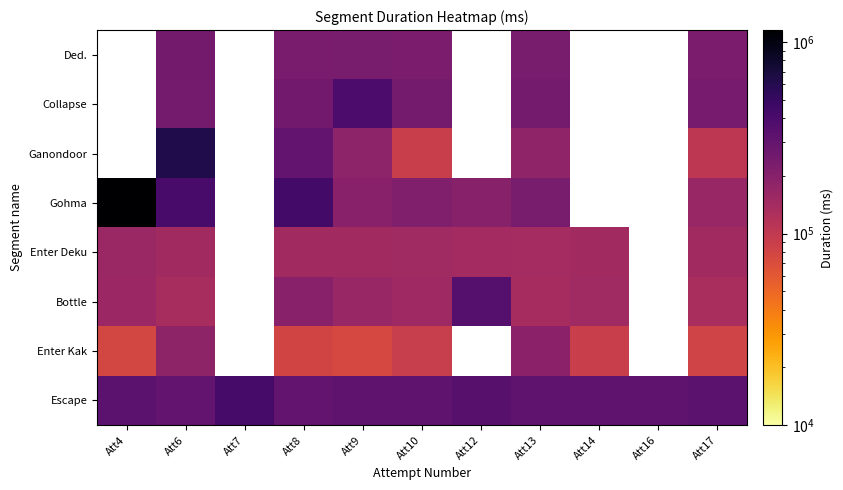

Which series has the widest spread of values?

Gohma